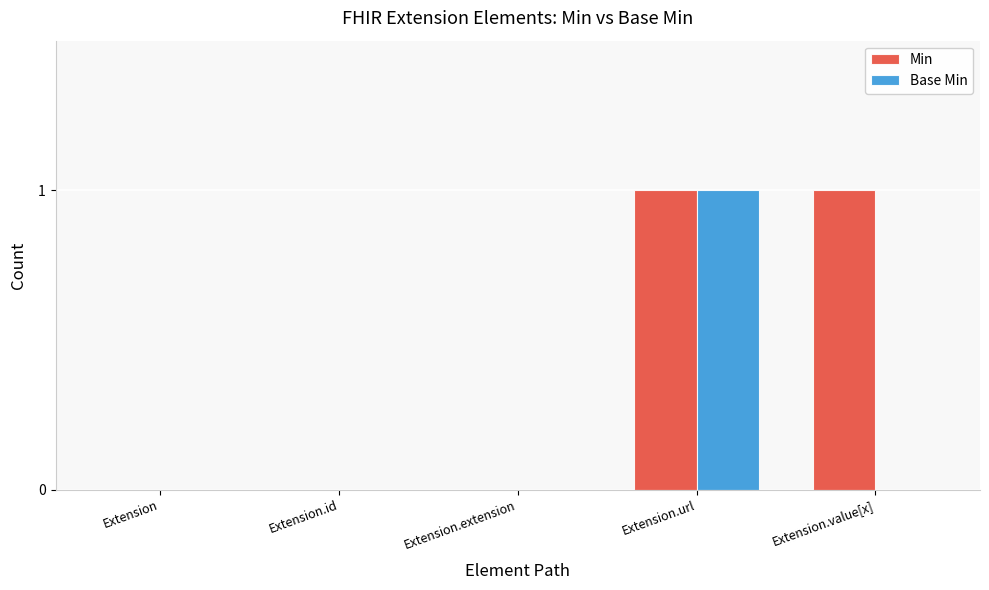

Reading left to right, list all the values displayed in this chart.

Min: 0	0	0	1	1
Base Min: 0	0	0	1	0